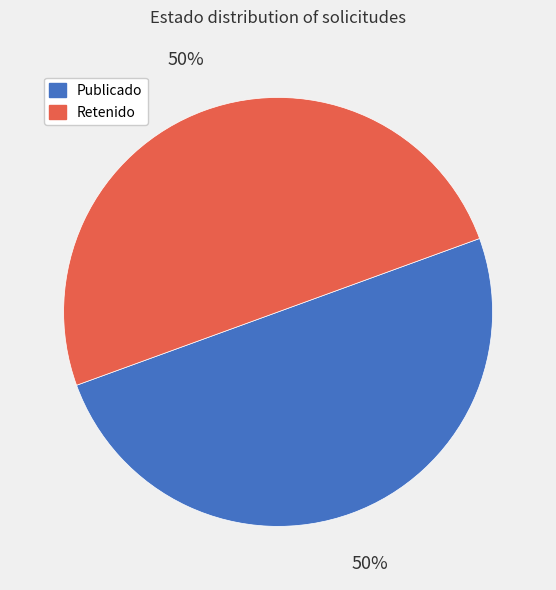

To the nearest percent, what is the average slice percentage?

50%